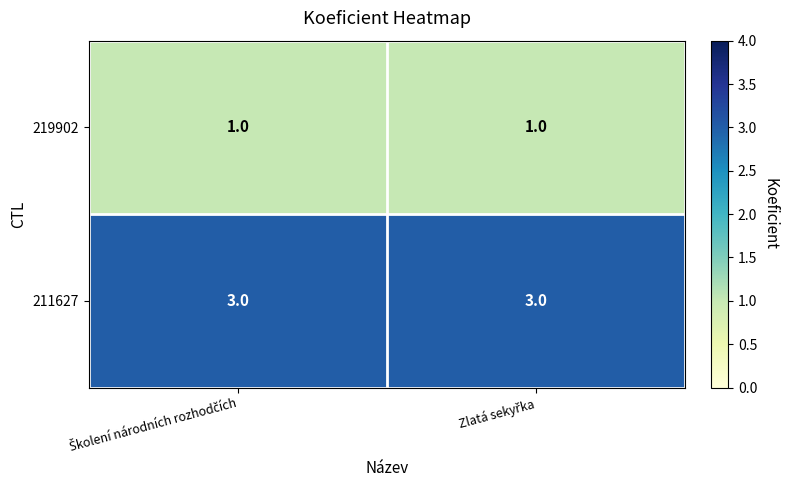

Reading left to right, list all the values displayed in this chart.

219902: 1	1
211627: 3	3